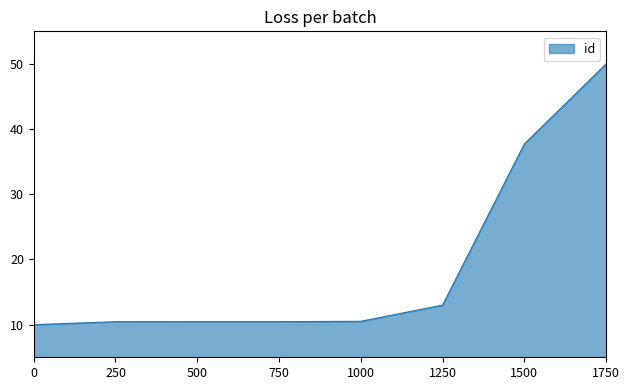

Where is the data nearest to the value 30?

1500